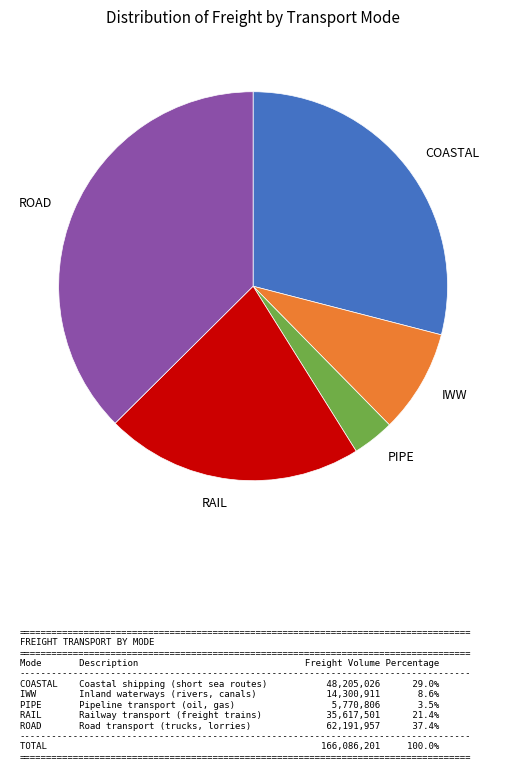

Which has a higher value, COASTAL or ROAD?

ROAD